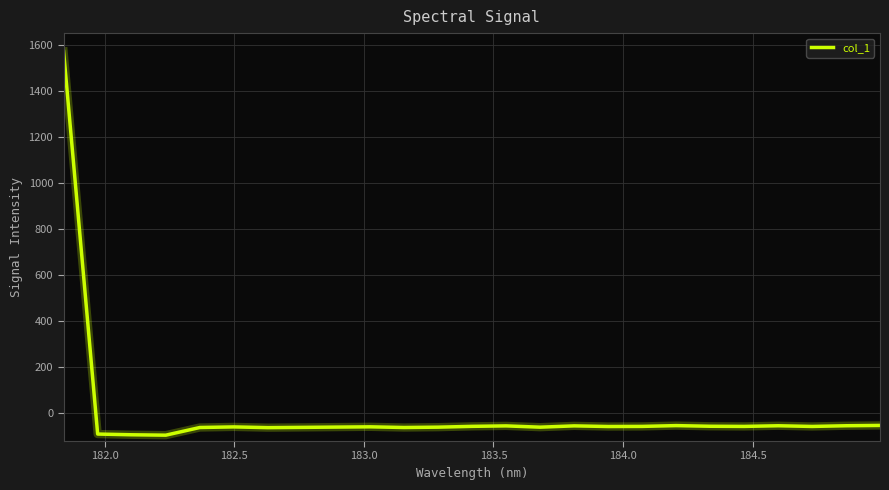

How many lines are shown in the chart?

1